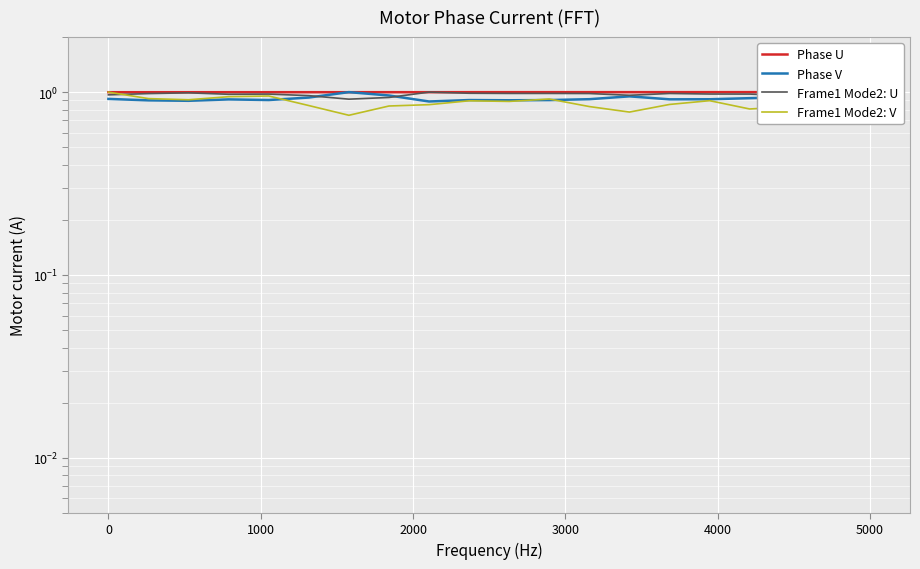

Which series ends up on top after the final intersection of Frame1 Mode2: V and Phase V?

Phase V